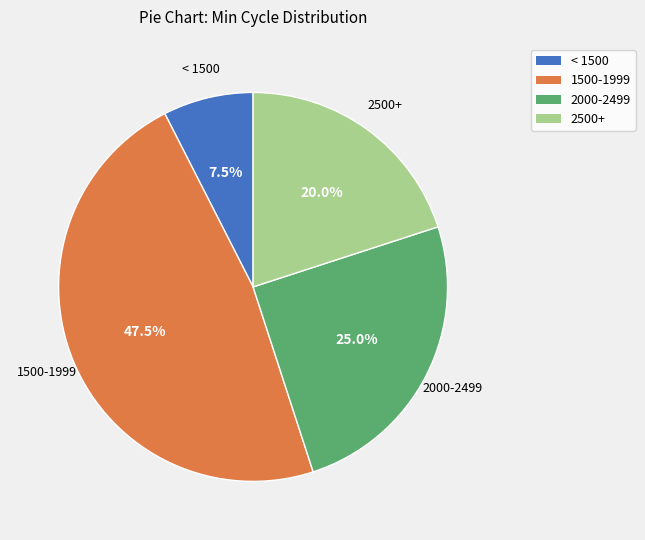

Is there a majority slice in this chart?

No